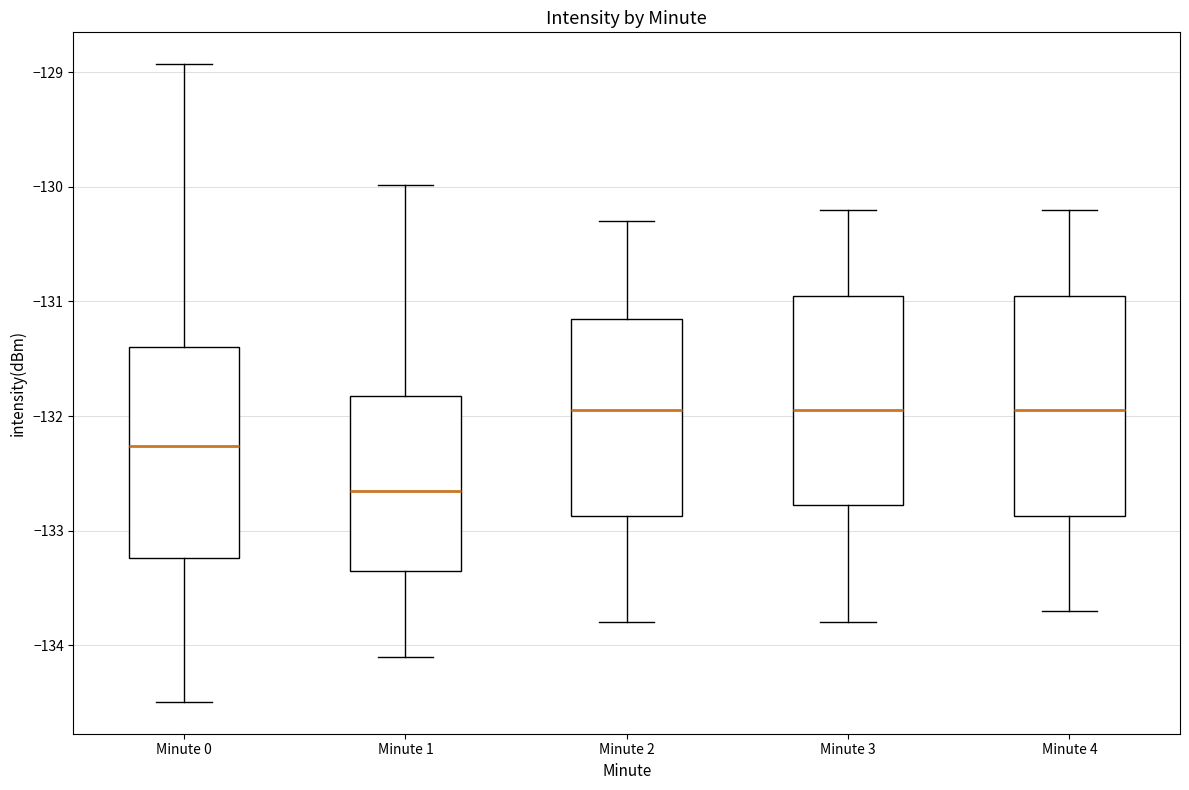

Reading left to right, read every box against the y-axis: the position of its median line, the range the box covers, and the ends of its whiskers. The values are not printed on the chart, so give them approximately, as read against the axis.

Minute 0: median -132.3, box -133.2 to -131.4, whiskers -134.5 to -128.9
Minute 1: median -132.6, box -133.3 to -131.8, whiskers -134.1 to -130.0
Minute 2: median -131.9, box -132.9 to -131.1, whiskers -133.8 to -130.3
Minute 3: median -131.9, box -132.8 to -130.9, whiskers -133.8 to -130.2
Minute 4: median -131.9, box -132.9 to -130.9, whiskers -133.7 to -130.2